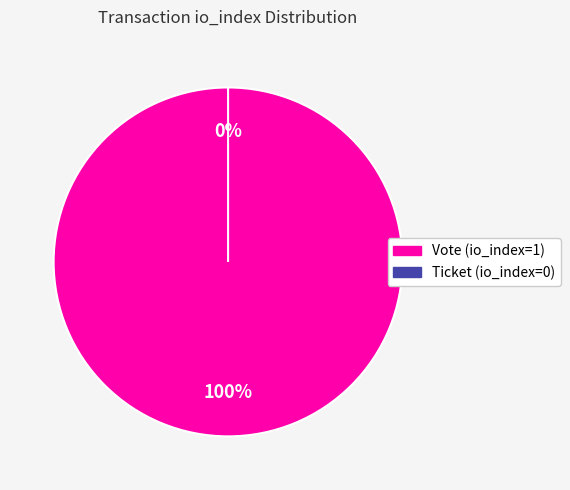

How many slices are in this pie chart?

2